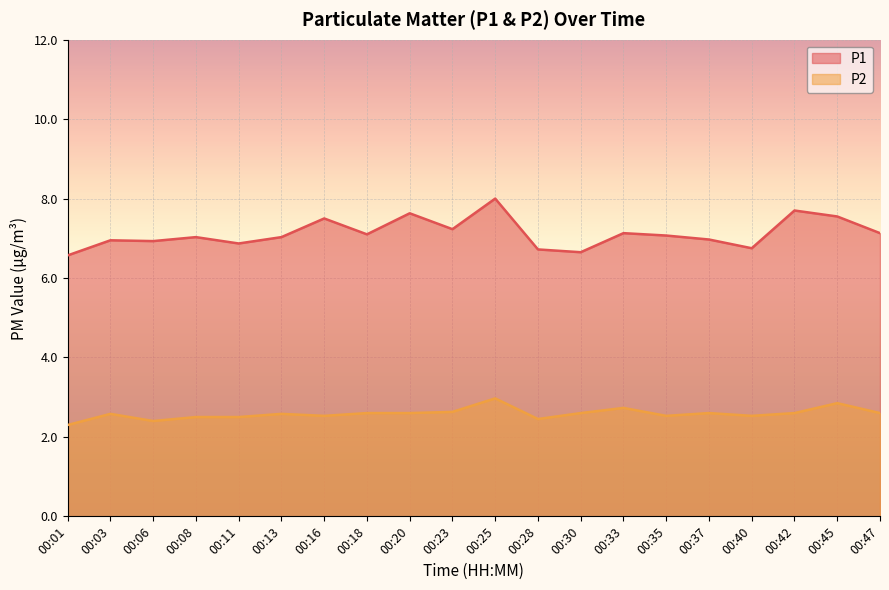

What is the total value across all series at 00:25?

11.0